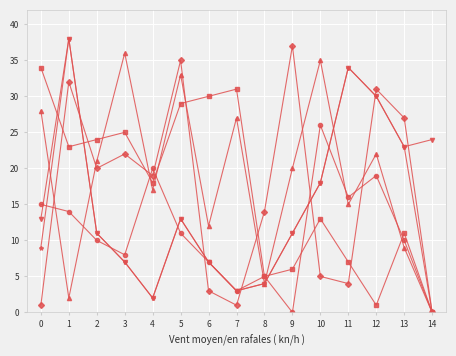

What is the greatest value displayed?

38